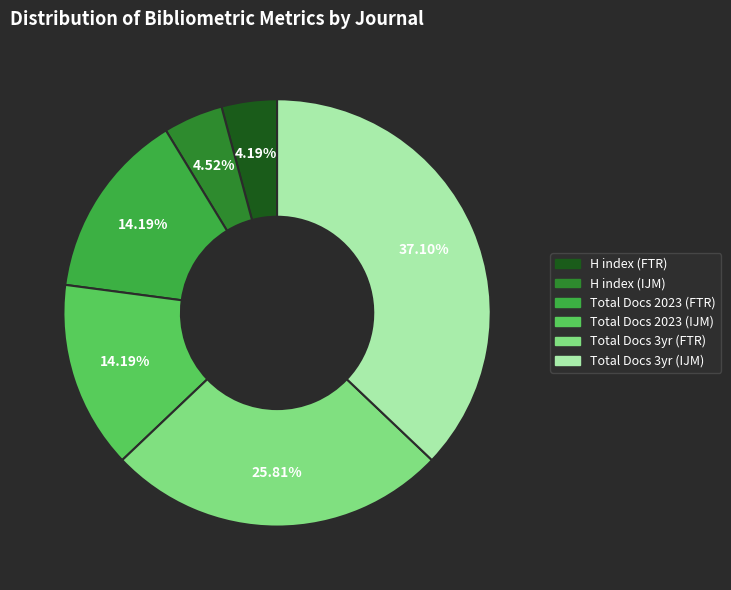

Is there a majority slice in this chart?

No